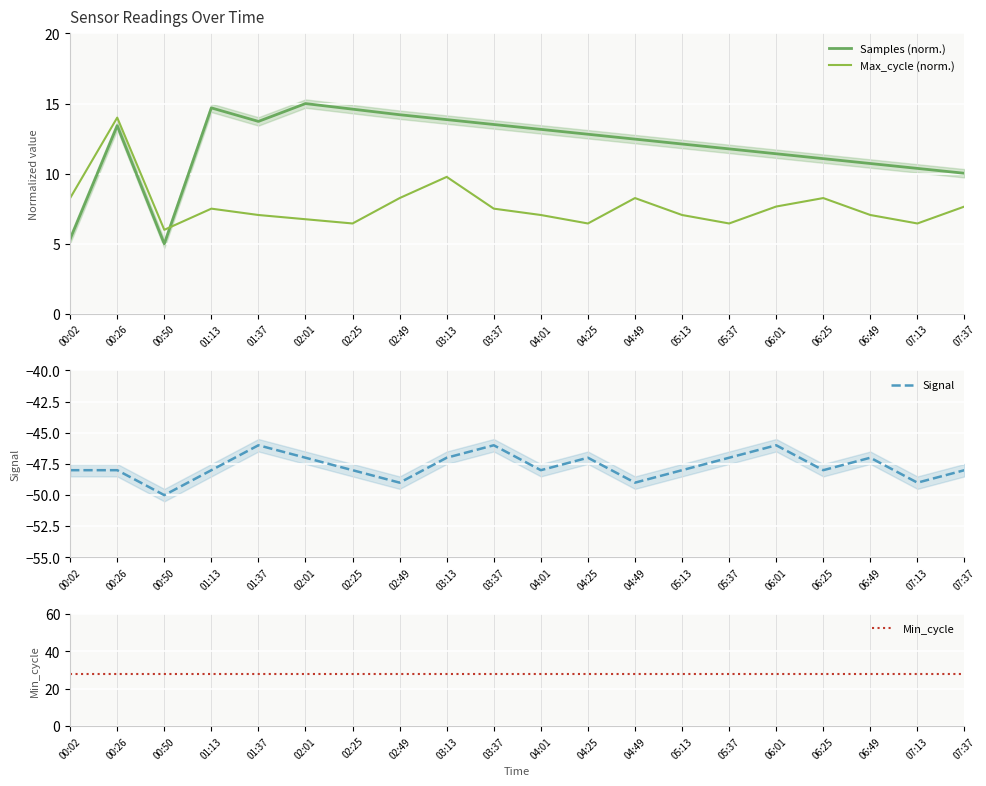

At how many categories does at least one series exceed -17?

20